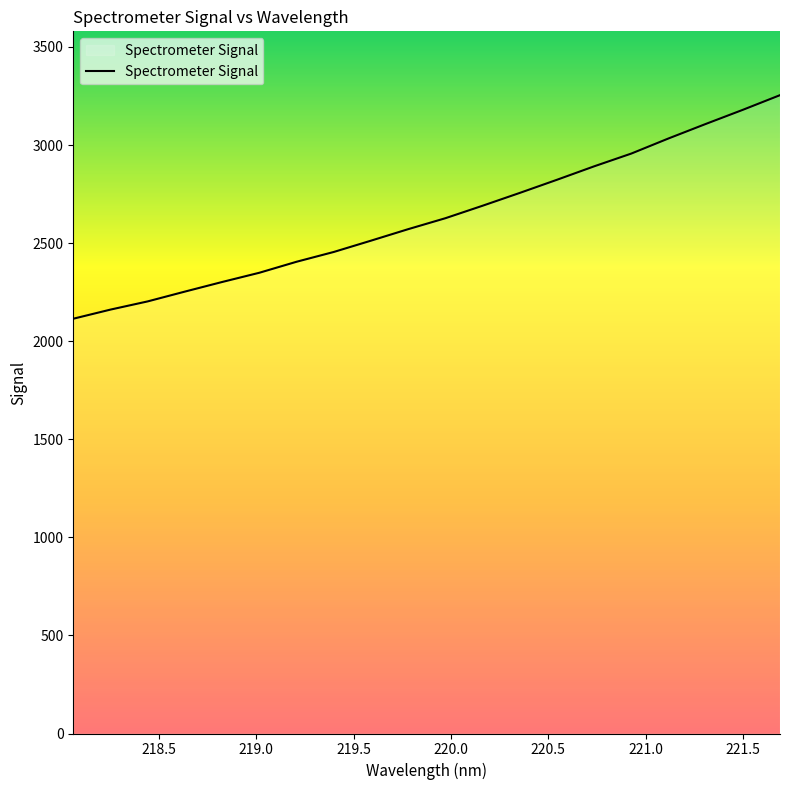

Reading left to right, transcribe all the data shown in this chart.

218.0596=2114.5	218.2508=2161.1	218.442=2202.9	218.6332=2252.9	218.8244=2301.8	219.0156=2348.9	219.2067=2405.0	219.3979=2454.9	219.589=2512.5	219.7801=2571.1	219.9712=2626.9	220.1623=2690.5	220.3533=2755.9	220.5444=2822.9	220.7354=2891.4	220.9264=2956.5	221.1174=3033.5	221.3083=3107.3	221.4993=3179.5	221.6902=3254.2